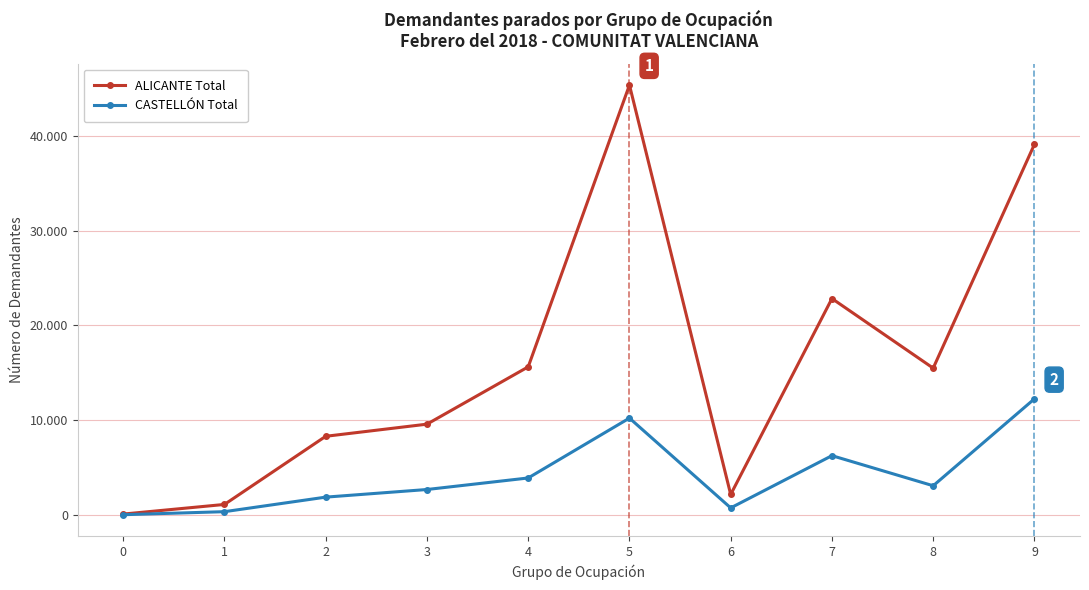

At which label is CASTELLÓN Total closest to 6132?

7